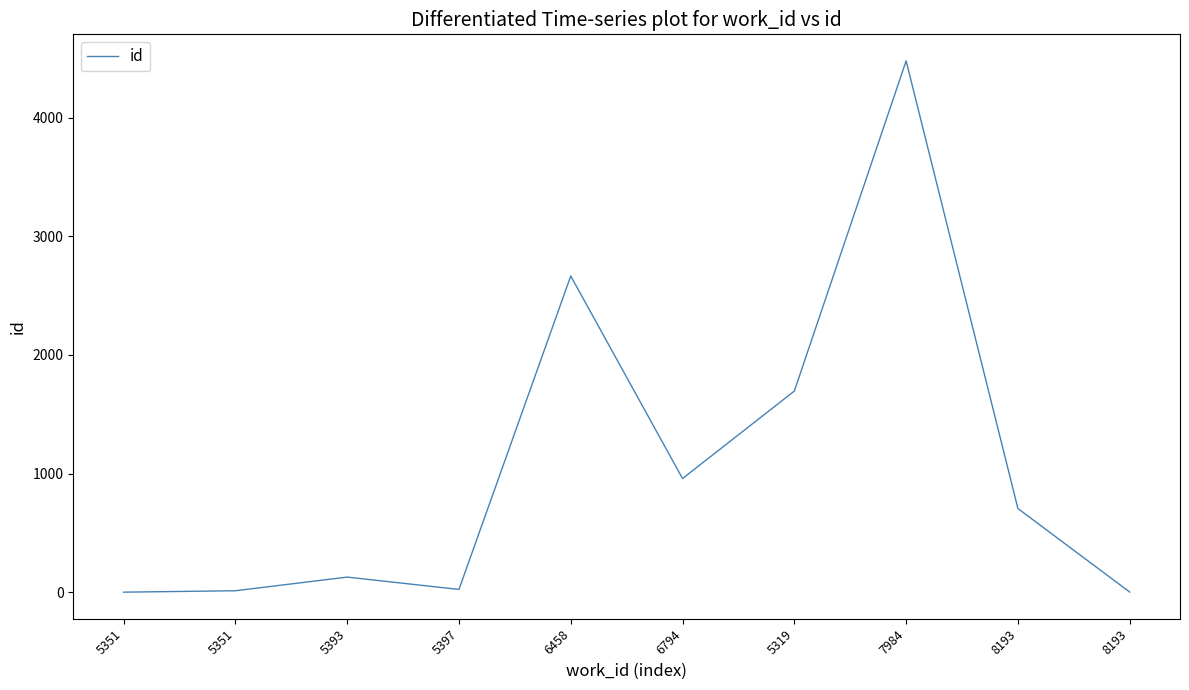

Is this an area chart (filled region under the line)?

No